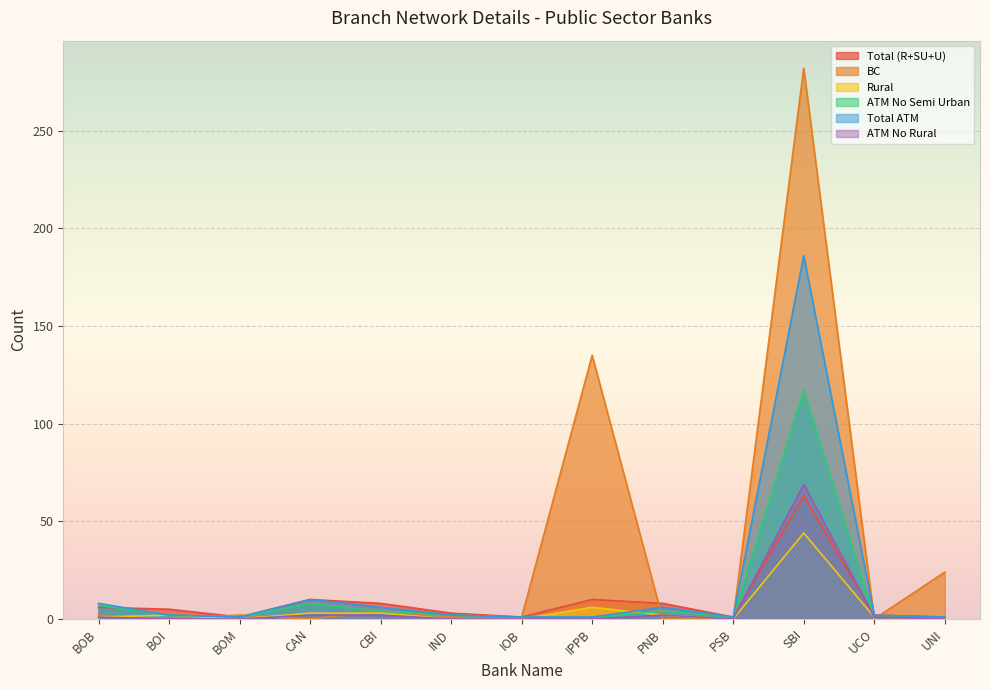

Is it true that Total ATM equals 6 at PNB?

True